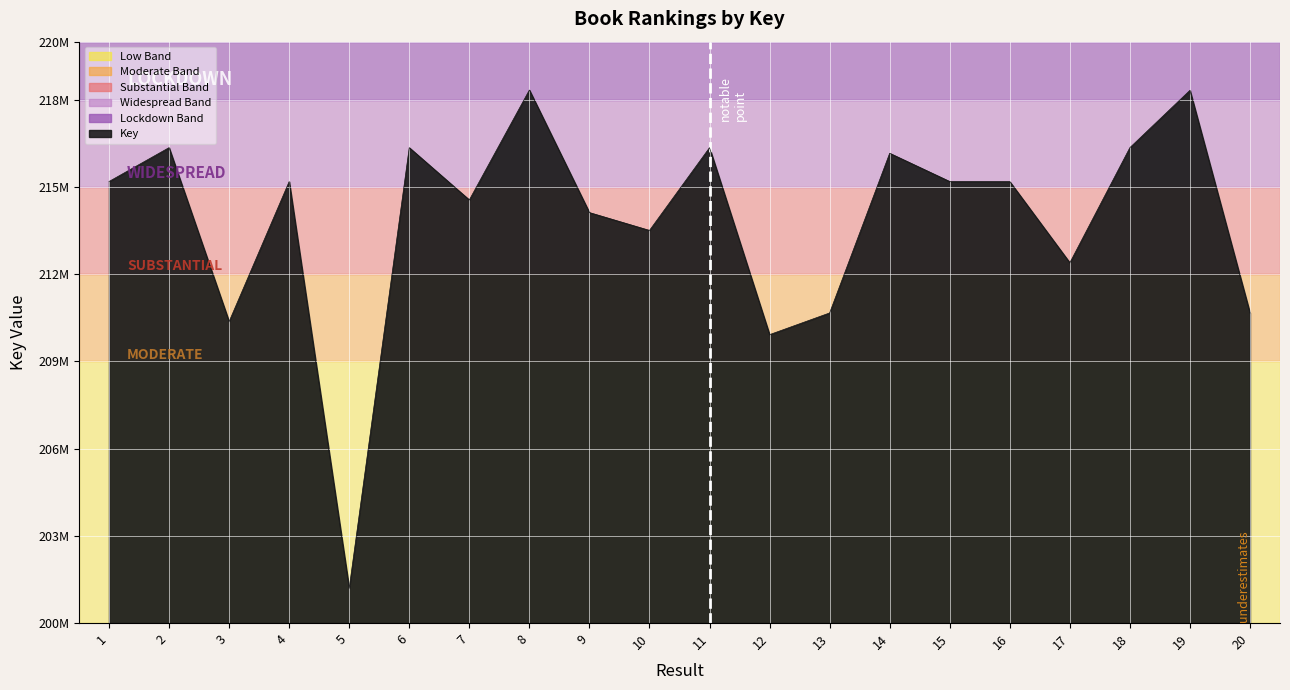

Which label corresponds to the smallest value in the chart?

5